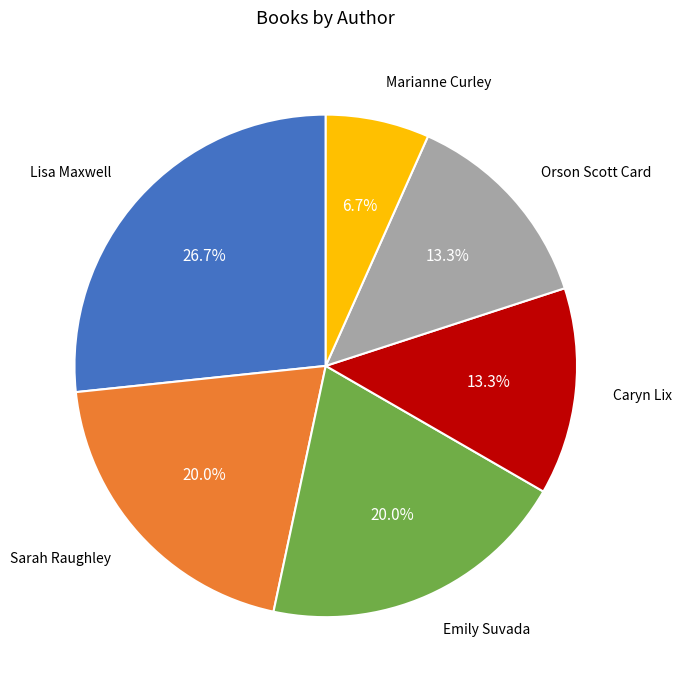

Approximately how many times larger is the value at Emily Suvada compared to Caryn Lix?

1.5